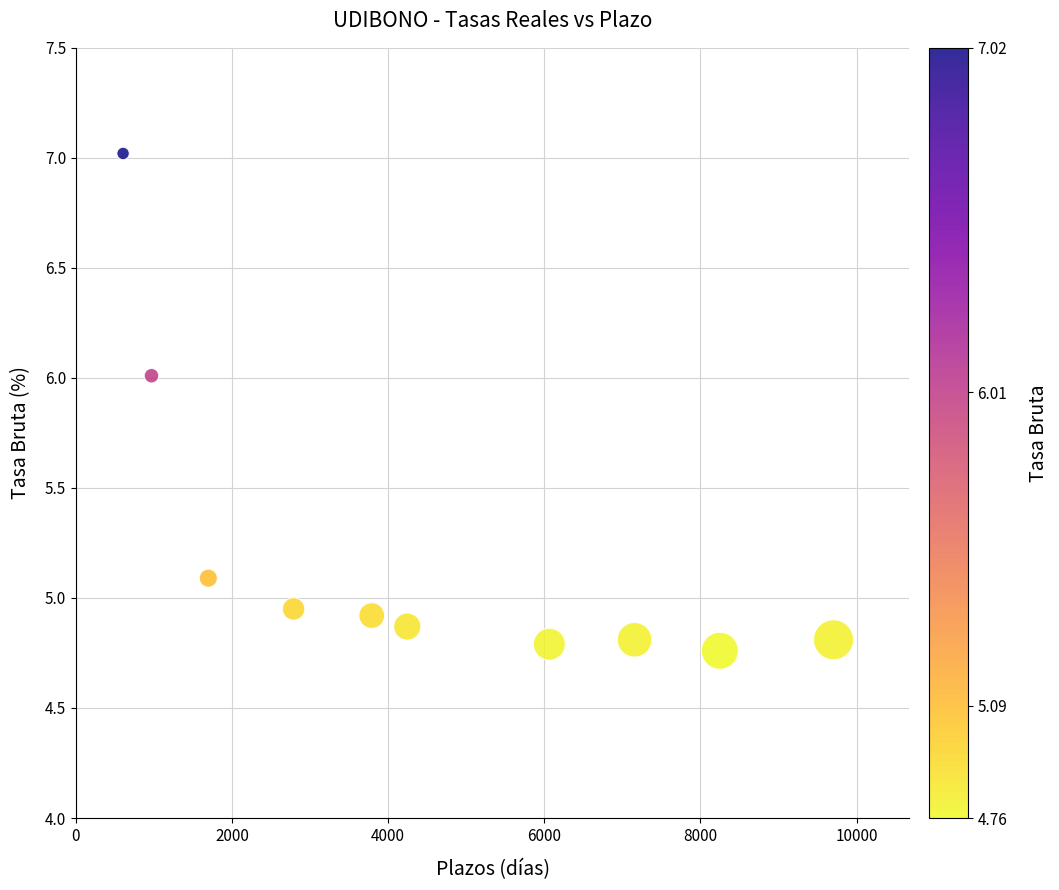

What is the range of X values (max minus min)?

9100.0